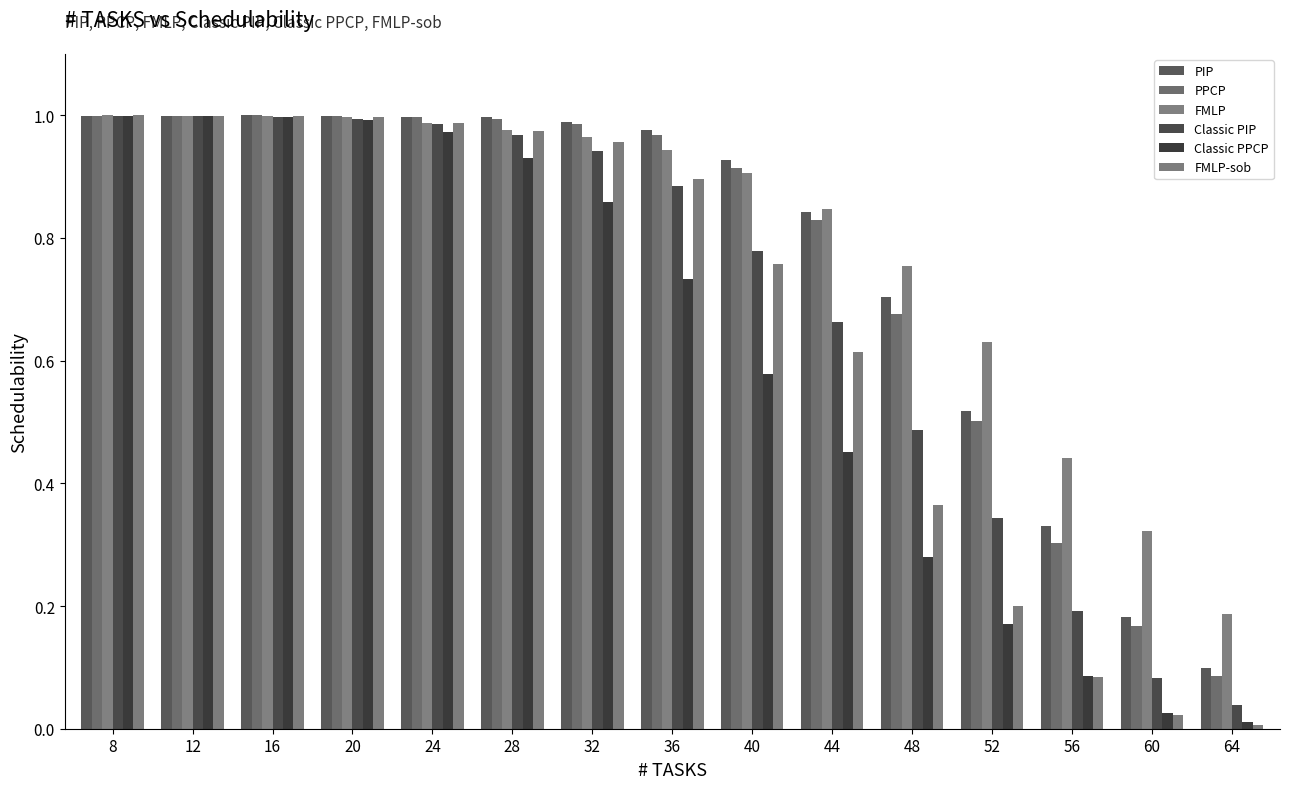

Does the chart contain stacked bars?

No